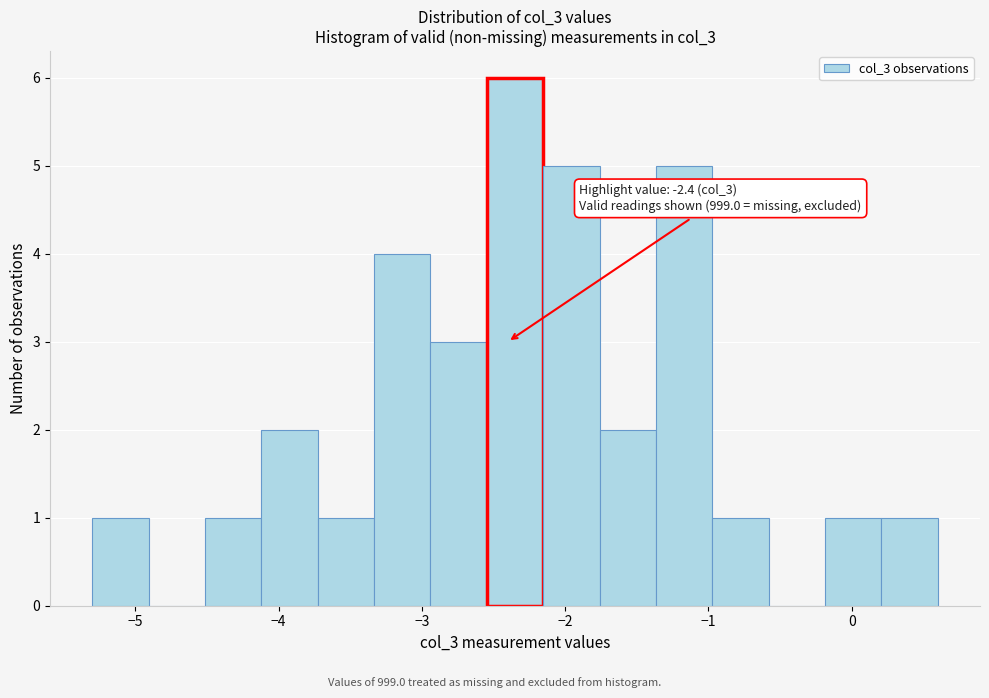

Around what value on the x-axis is the tallest bar? Give the approximate position of its centre, as read against the axis.

-2.3